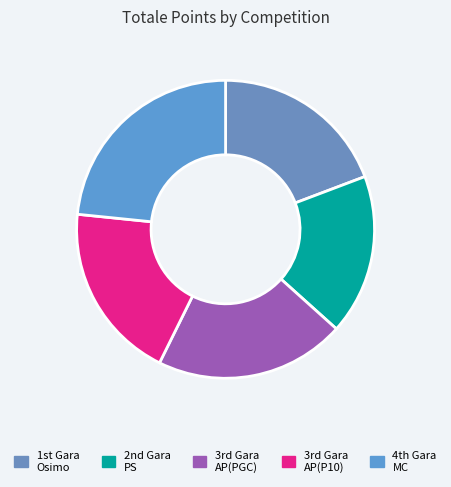

To the nearest percent, what is the difference between the largest and smallest slice percentages?

6%